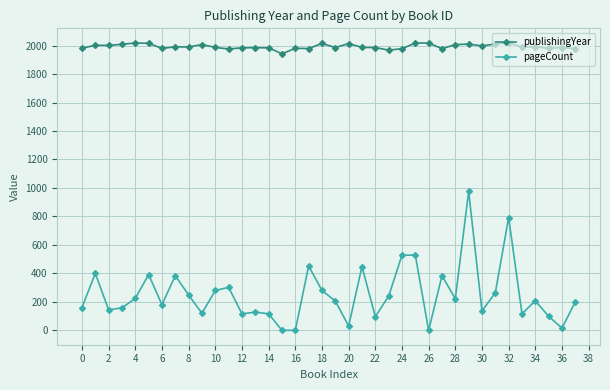

Which series has the largest range (max minus min)?

pageCount